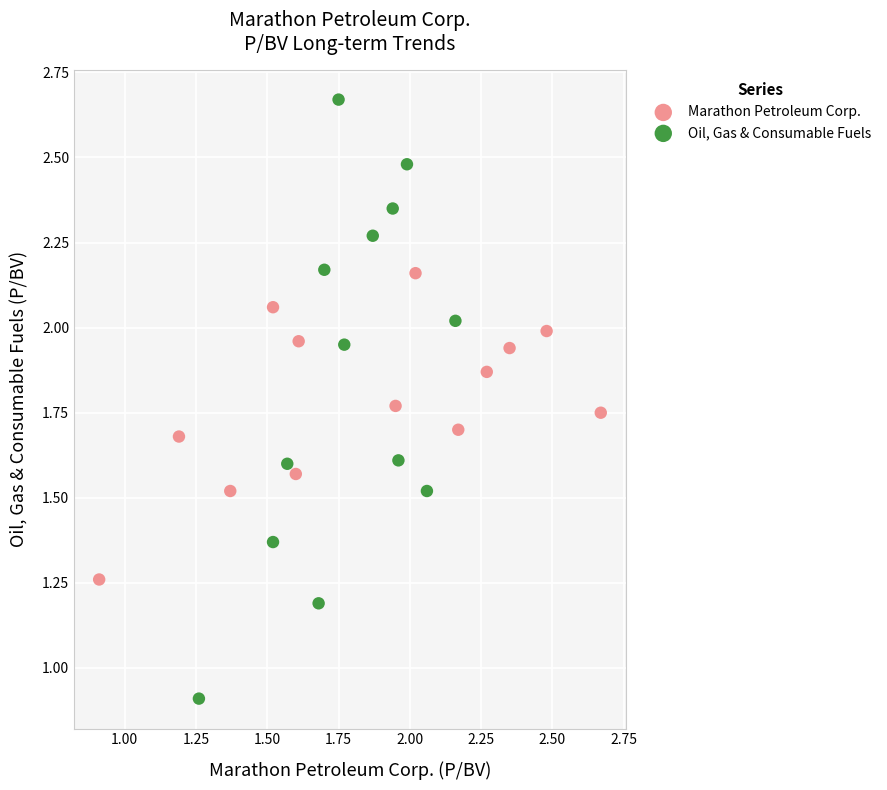

Which series has the largest Y range (max minus min)?

Oil, Gas & Consumable Fuels